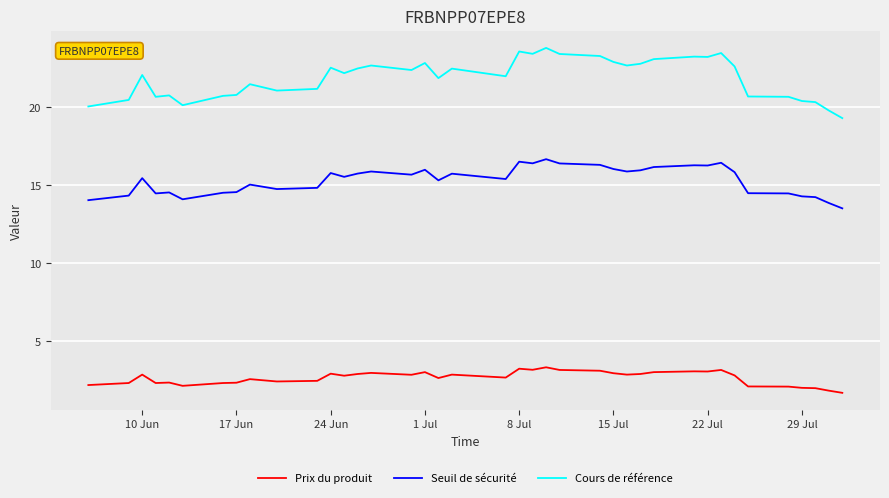

What is the sum of all Seuil de sécurité values?

597.8